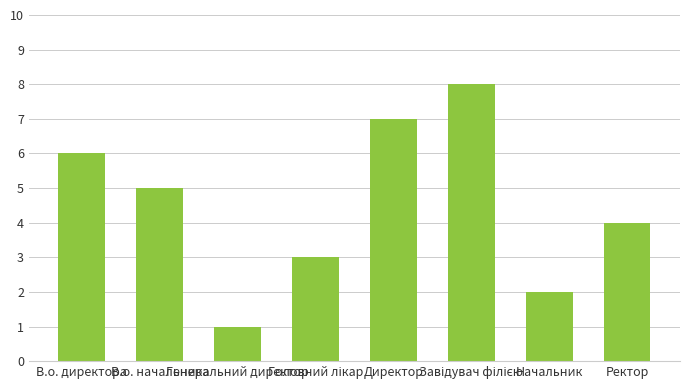

Reading left to right, what are all the values shown in this chart?

6	5	1	3	7	8	2	4